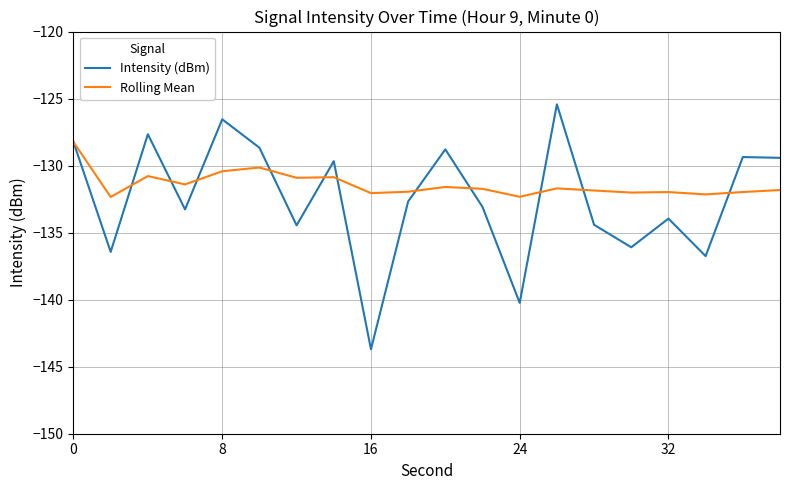

In Intensity (dBm), how many points are higher than both neighbors (excluding endpoints)?

7